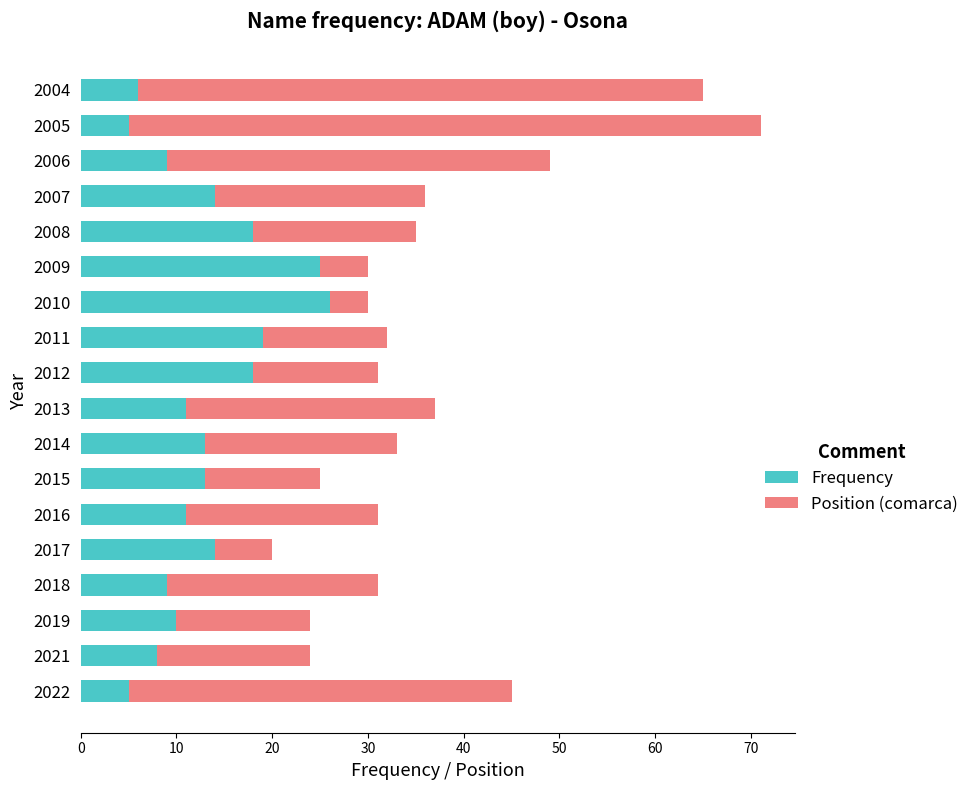

What are all the series names shown in the legend?

Frequency, Position (comarca)